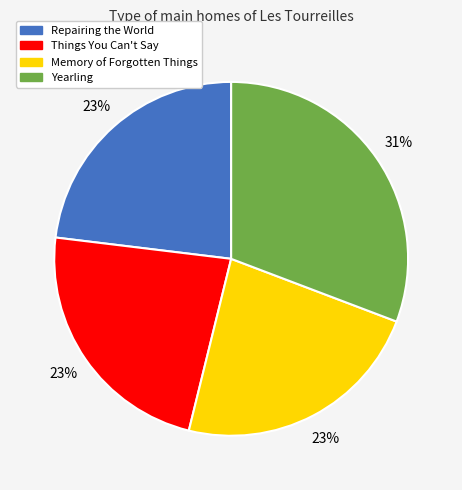

To the nearest percent, what percentage of the pie is Repairing the World?

23%